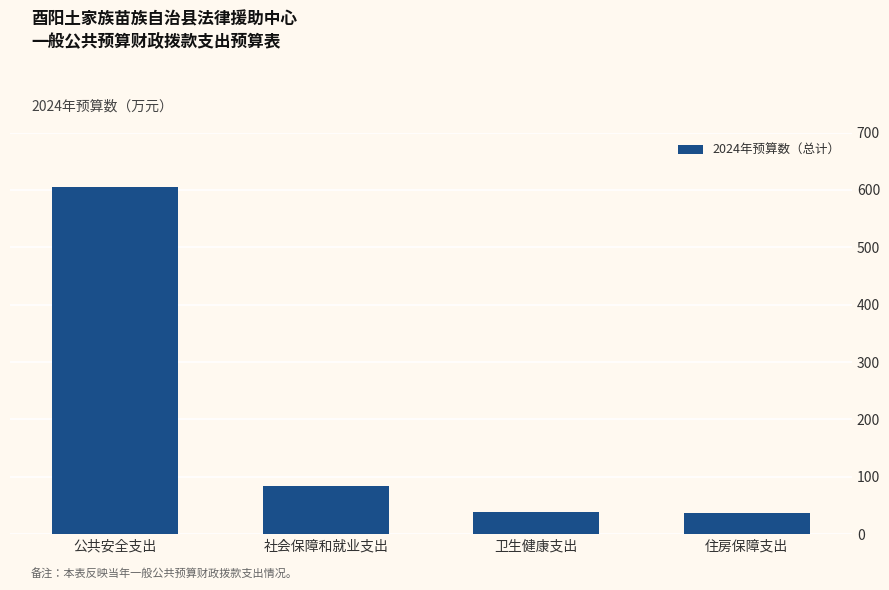

What is the sum of all values?

764.8